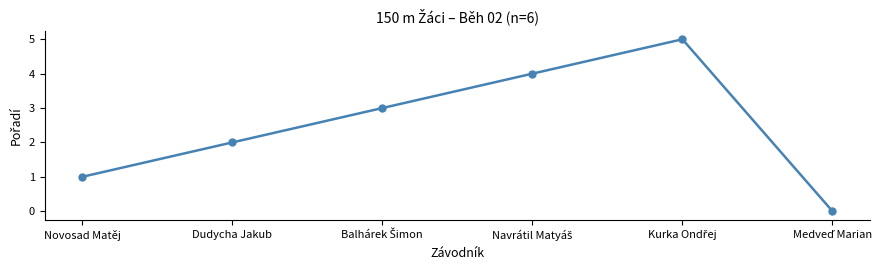

At which label is the value closest to 2?

Dudycha Jakub